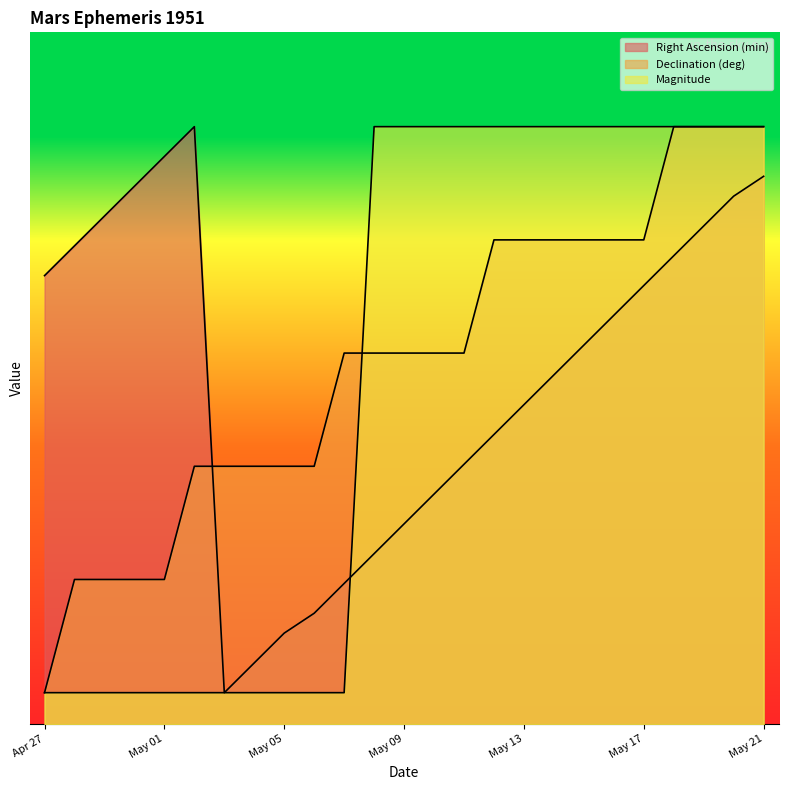

The Declination (deg) series shows 4.6 at Apr 30. True or false?

True